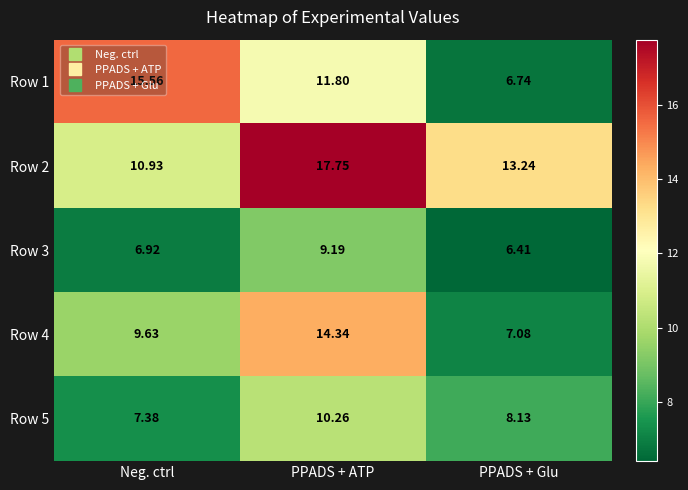

At which category is the sum across all series the highest?

PPADS + ATP